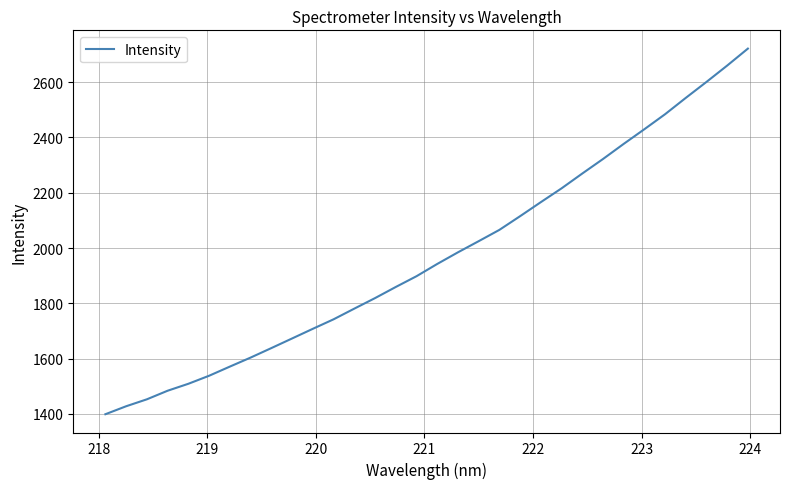

What is the difference between the maximum and minimum values?

1322.2